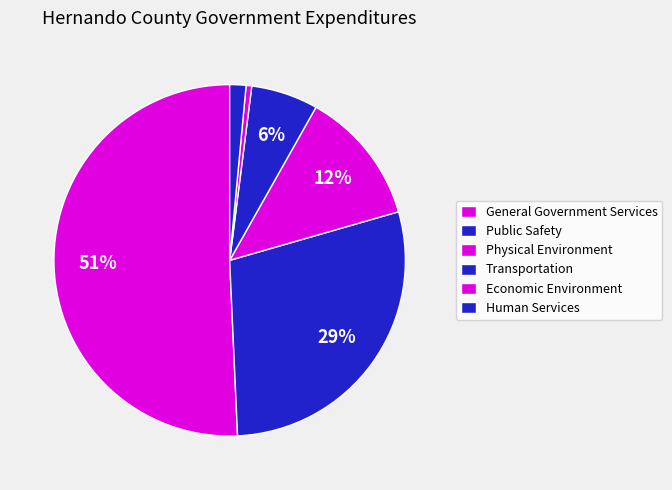

Combined, do Physical Environment and Transportation account for over 50%?

No